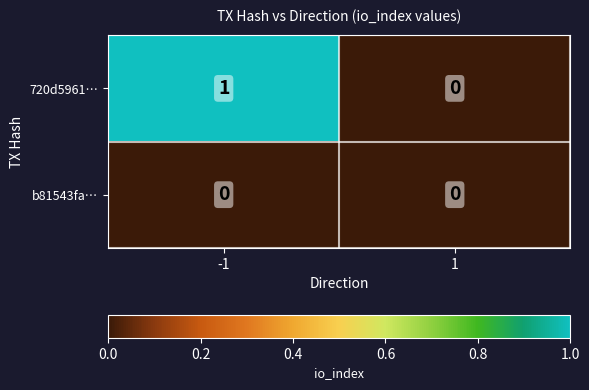

Which series has the widest spread of values?

720d5961…